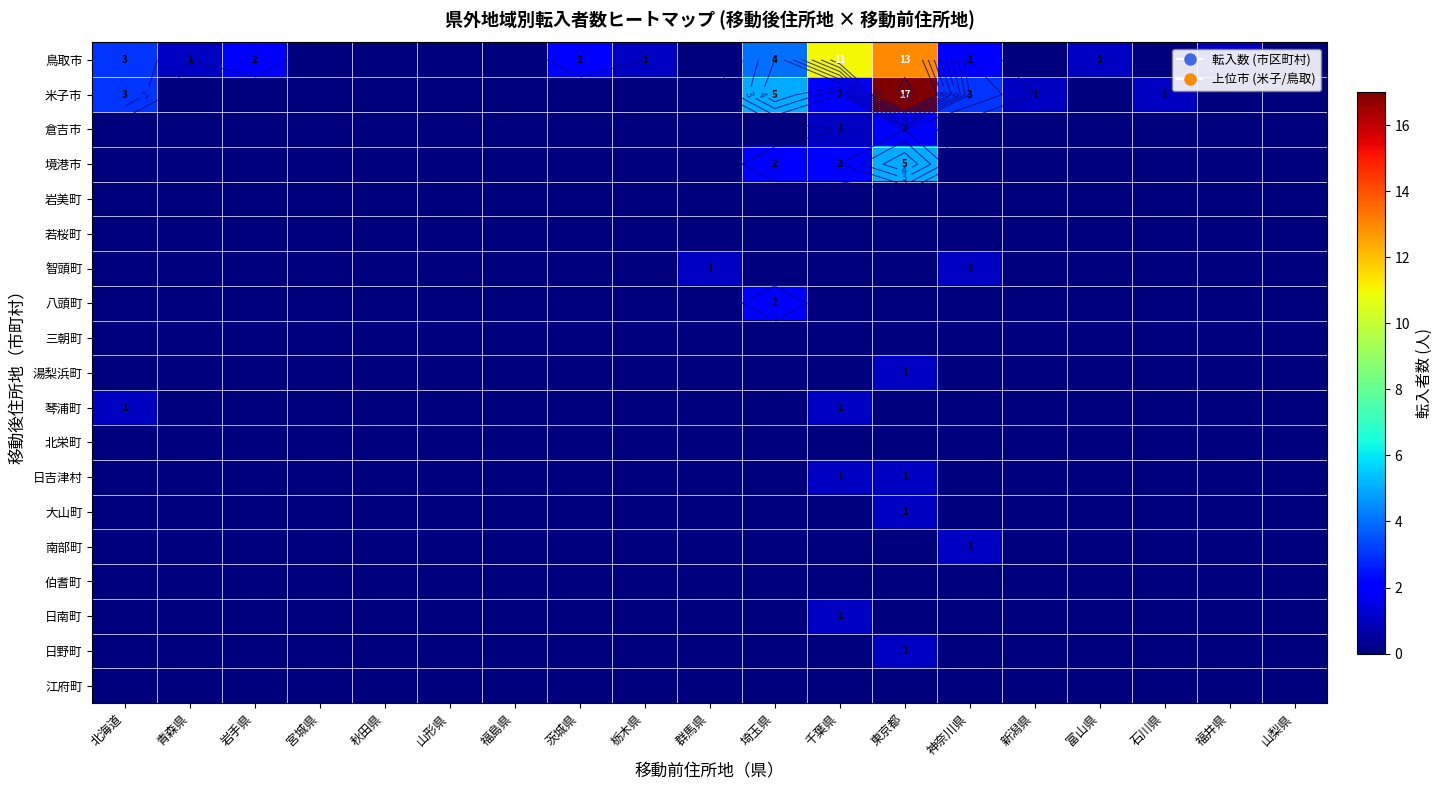

List the labels in order of 琴浦町 value, largest first.

北海道, 千葉県, 青森県, 岩手県, 宮城県, 秋田県, 山形県, 福島県, 茨城県, 栃木県, 群馬県, 埼玉県, 東京都, 神奈川県, 新潟県, 富山県, 石川県, 福井県, 山梨県